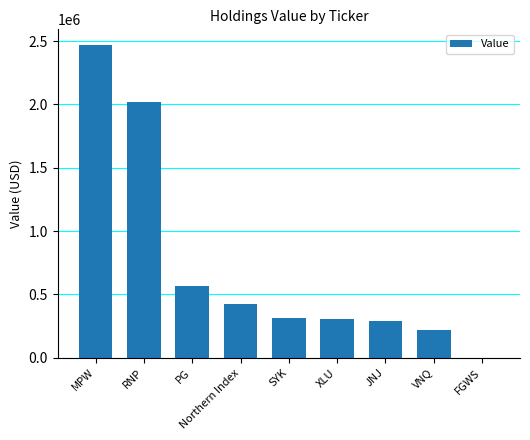

What is the sum of all values?

6610000